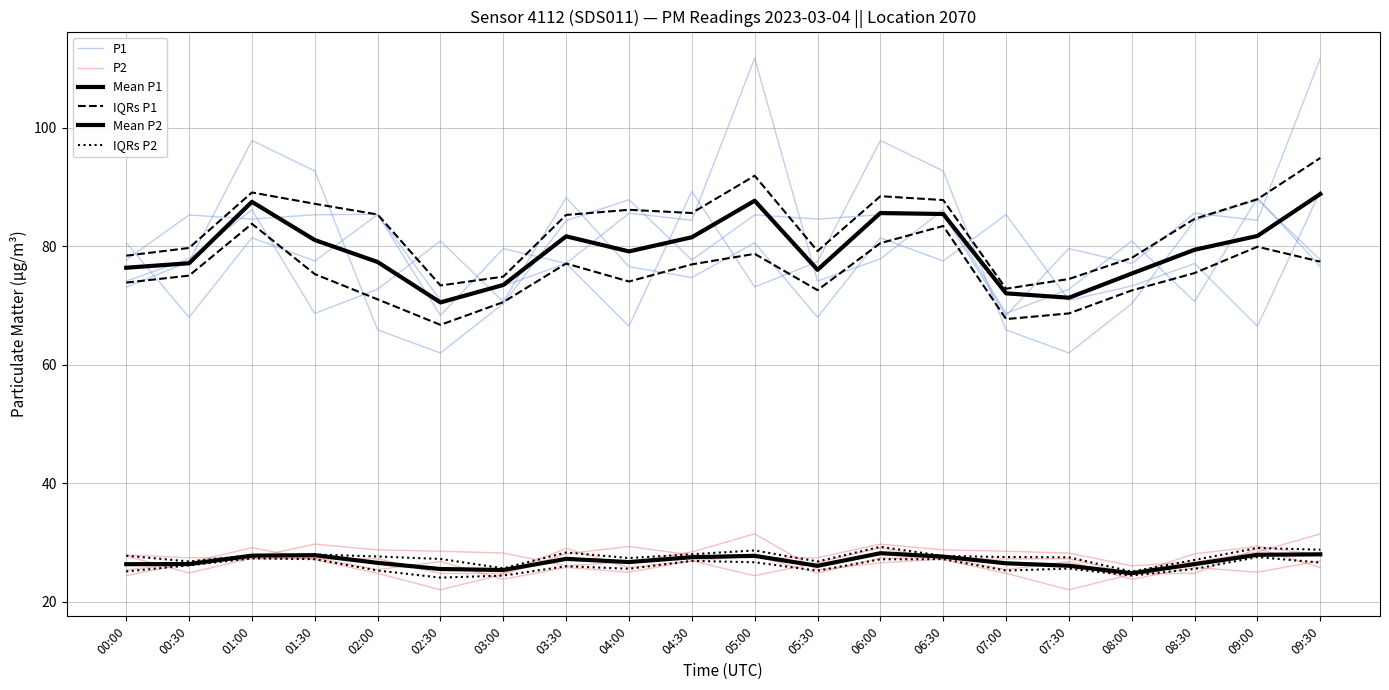

Where is Mean P1 nearest to the value 79?

04:00